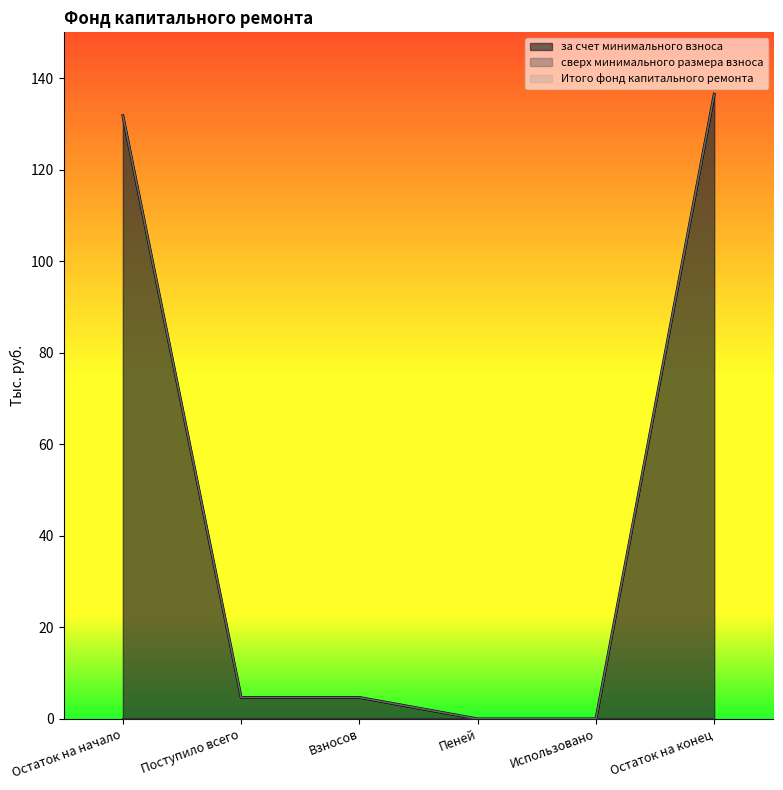

What is the sum of all Итого фонд капитального ремонта values?

277.7